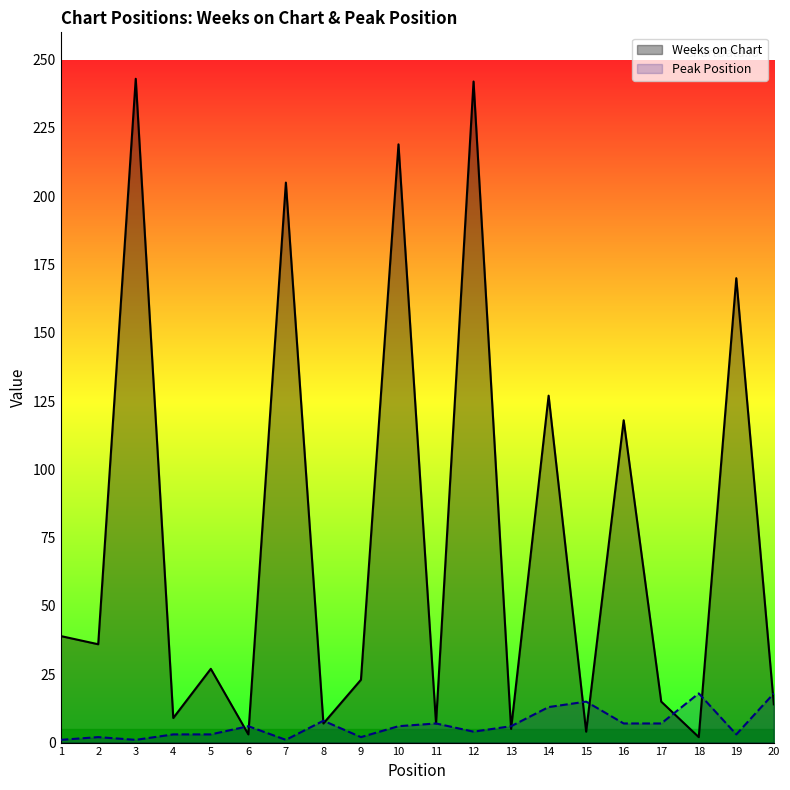

What are all the series names shown in the legend?

Weeks on Chart, Peak Position